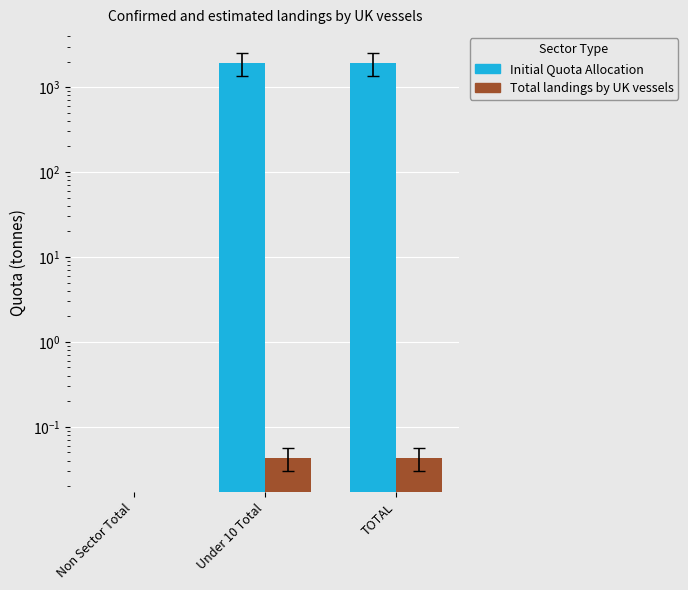

How many bars are there in each group?

2